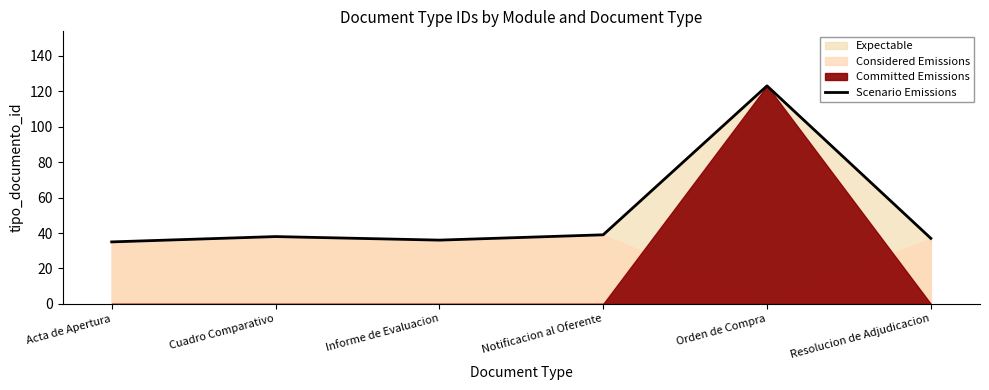

True or false: the data shows 25 at Resolucion de Adjudicacion.

False